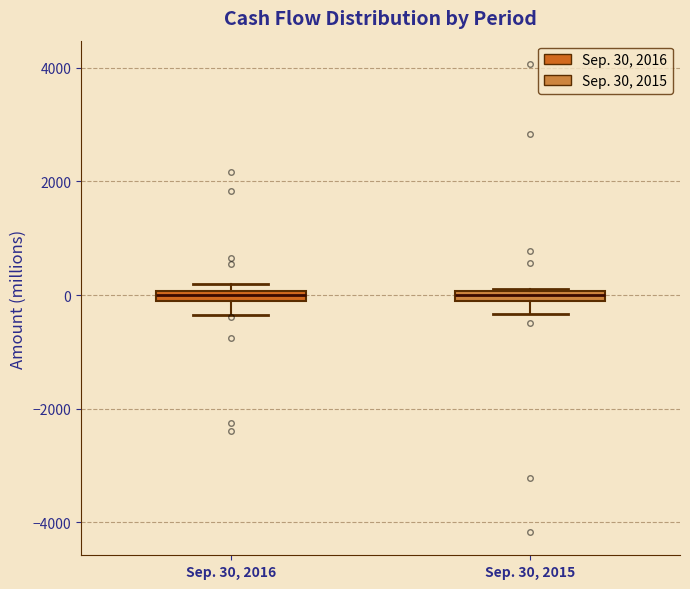

Where is the upper edge of the box for Sep. 30, 2016 on the y-axis? The values are not printed on the chart, so give them approximately, as read against the axis.

0